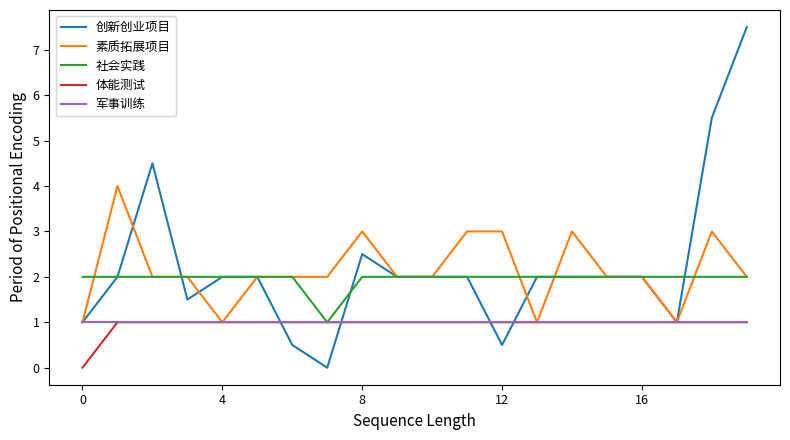

Which series has the largest range (max minus min)?

创新创业项目